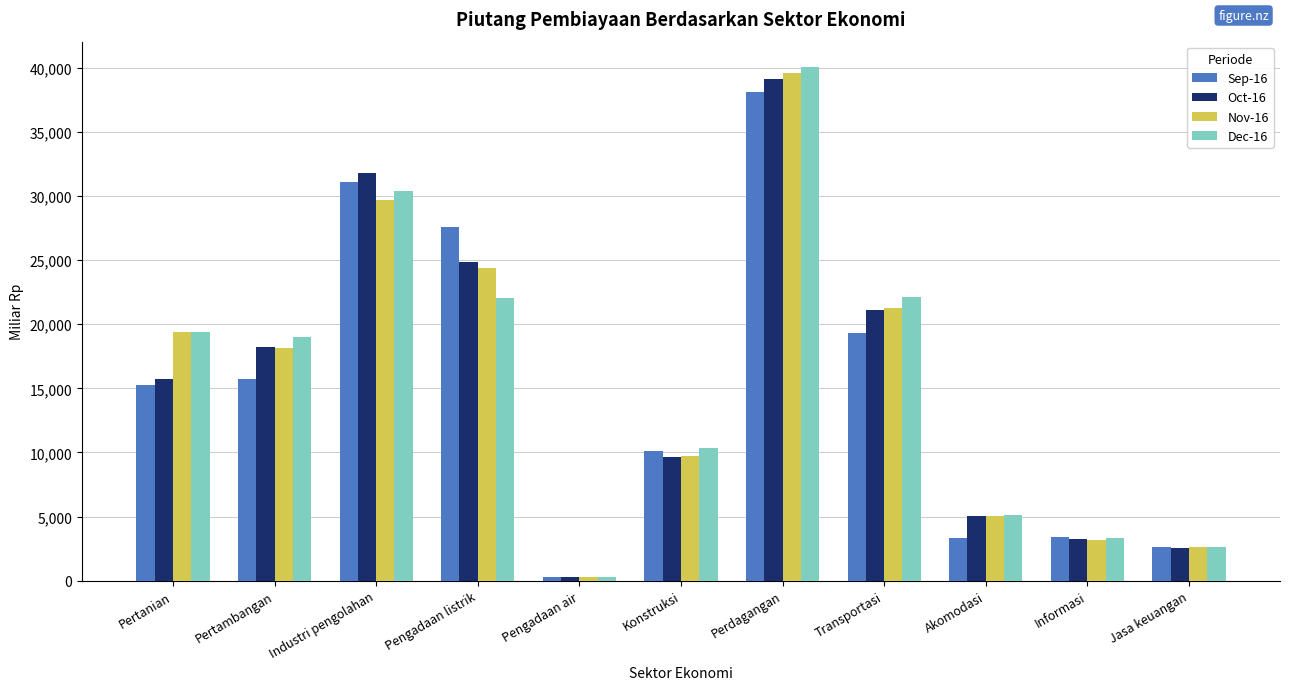

What is the difference between the highest and lowest values at Akomodasi?

1814.4